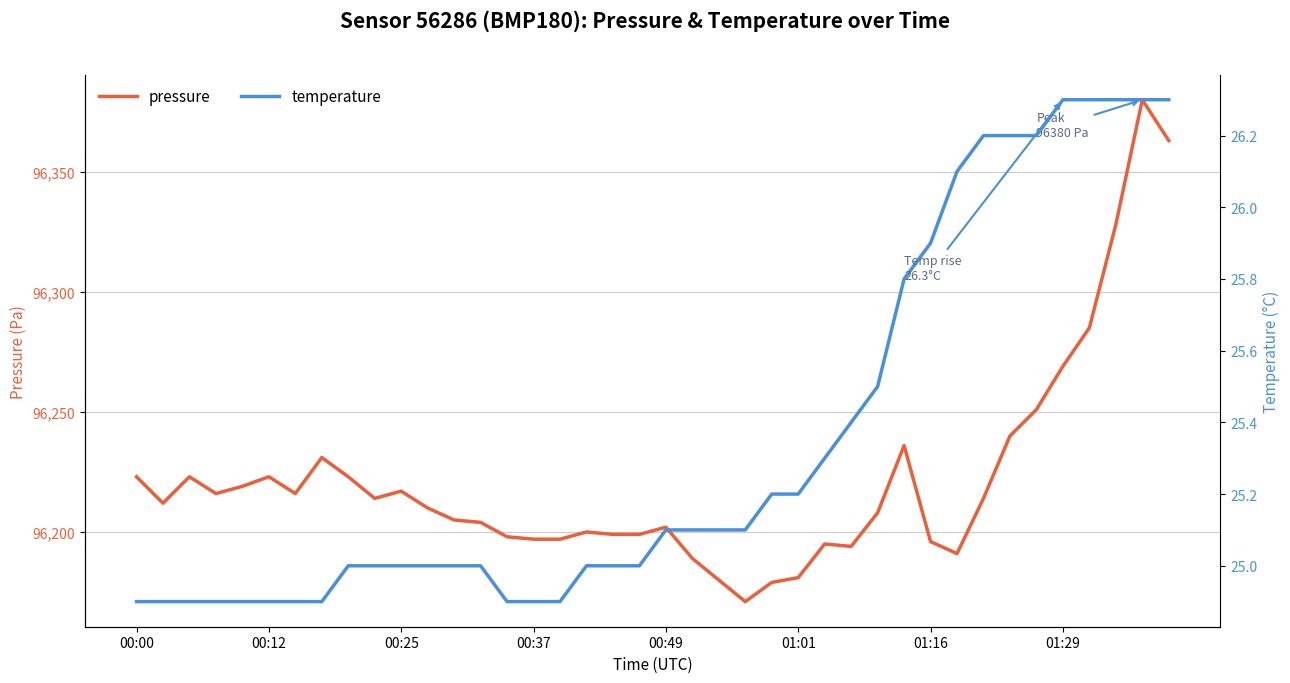

What is the average value of the pressure series?

96222